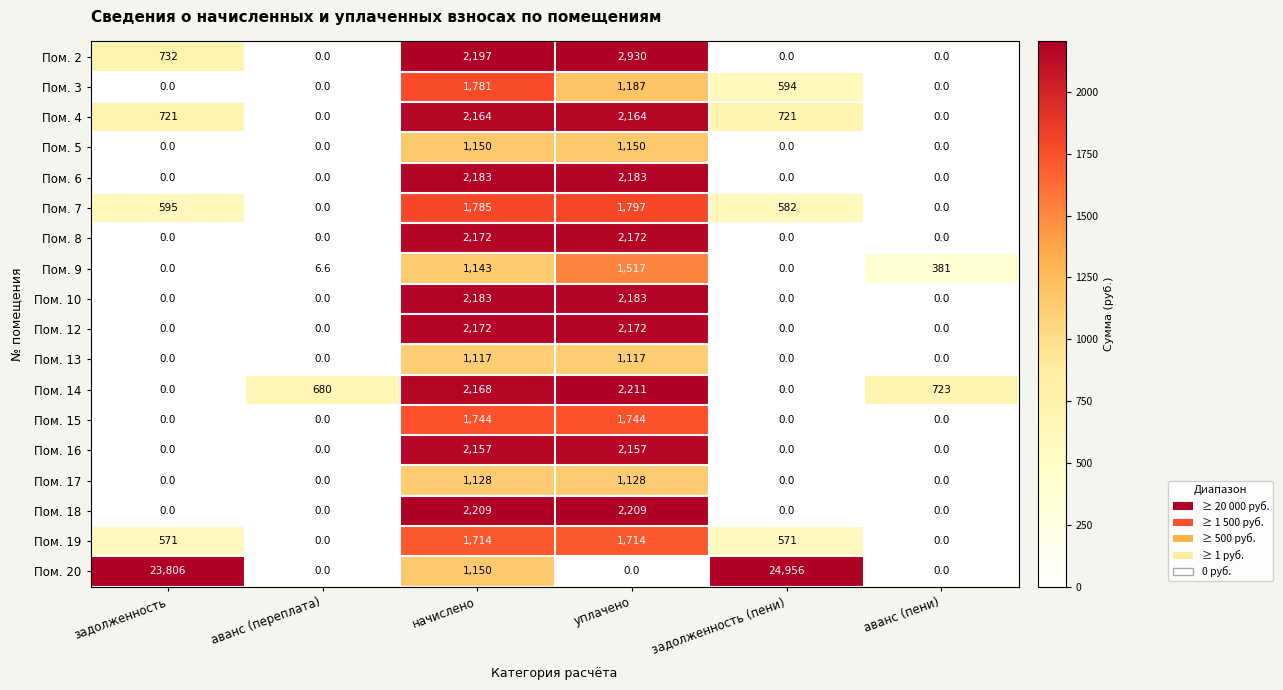

The value of Пом. 5 at задолженность (пени) is 0.0. True or false?

True